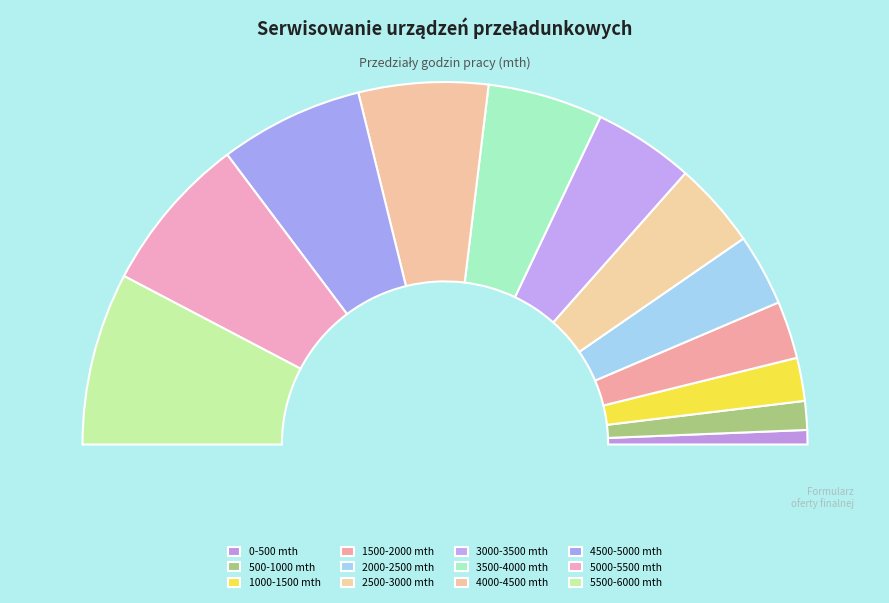

Does 0-500 mth account for over 50% of the chart?

No